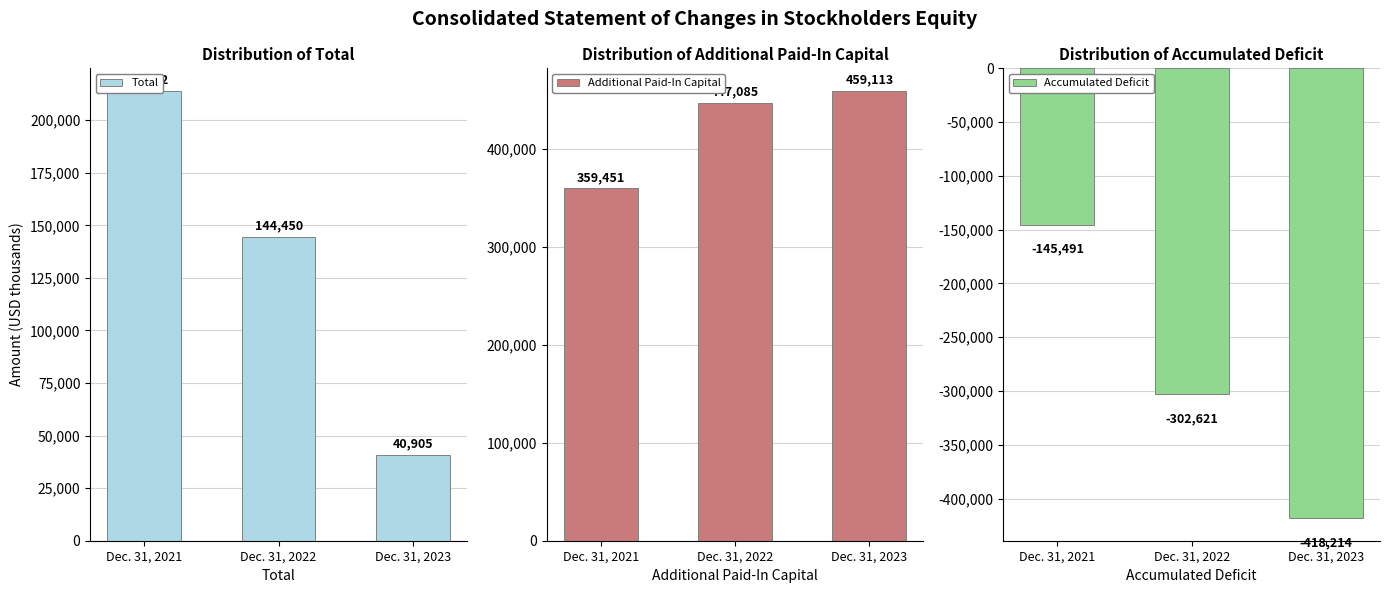

At which category is the sum across all series the highest?

Dec. 31, 2021